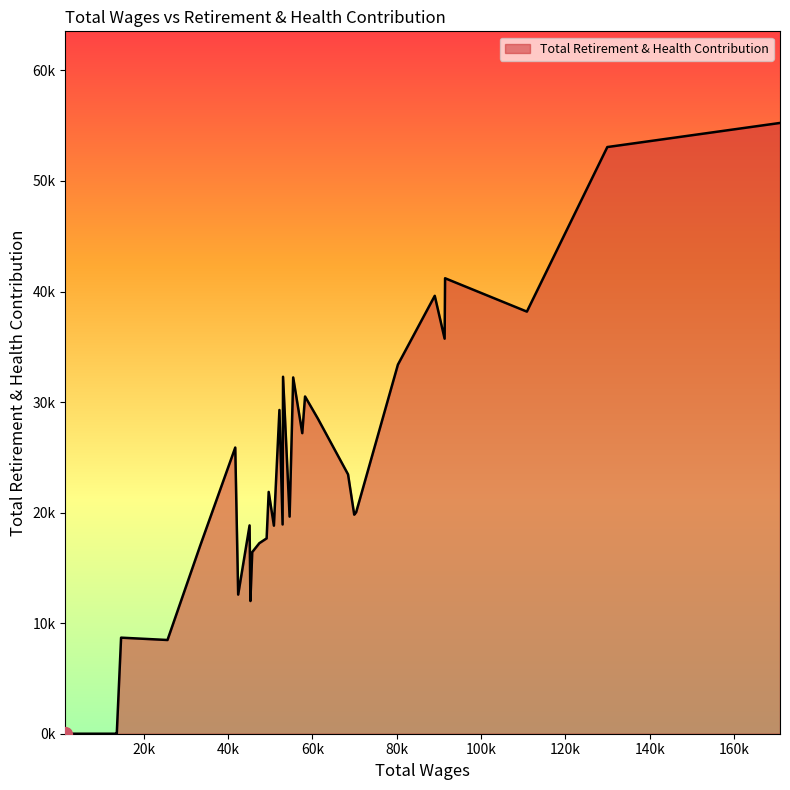

What is the greatest value displayed?

55250